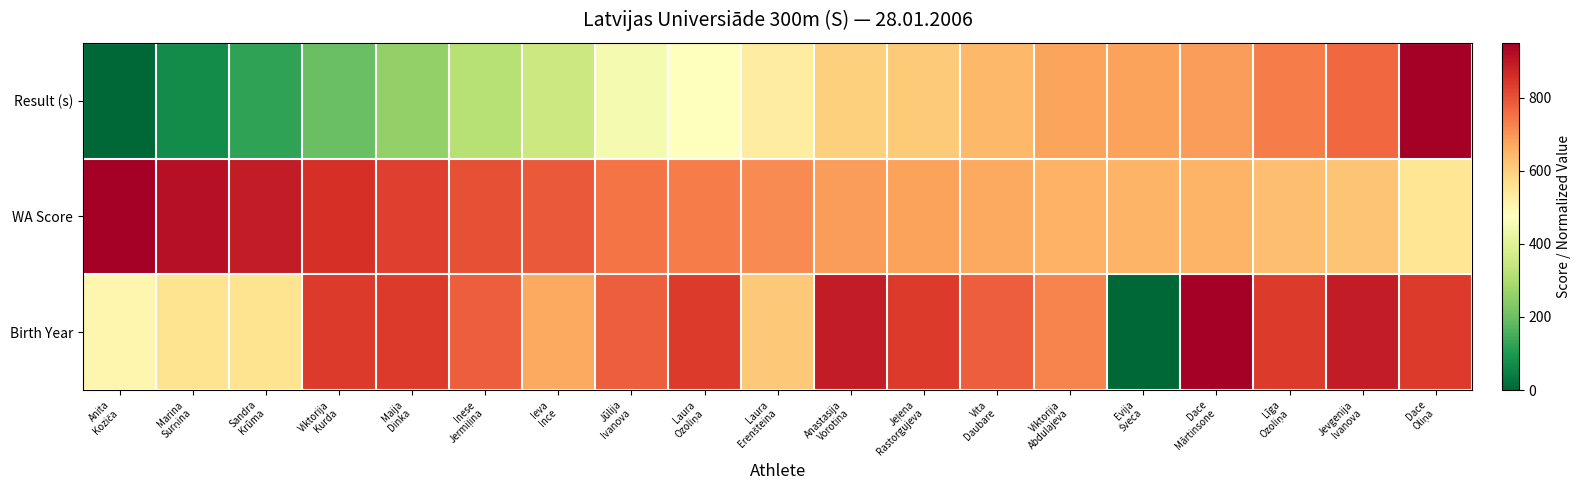

Reading left to right, list all the values displayed in this chart.

Result (s): Anita
Koziča=0.0	Marina
Surņina=72.8	Sandra
Krūma=123.4	Viktorija
Kurda=200.3	Maija
Dinka=259.4	Inese
Jermiļina=318.4	Ieva
Ince=353.2	Jūlija
Ivanova=451.3	Laura
Ozoliņa=473.4	Laura
Erenšteina=530.4	Anastasija
Vorotina=597.8	Jeļena
Rastorgujeva=610.5	Vita
Daubare=642.1	Viktorija
Abdulajeva=678.0	Evija
Šveca=682.2	Dace
Mārtinsone=688.5	Līga
Ozoliņa=736.0	Jevgenija
Ivanova=767.6	Dace
Oliņa=950.0
WA Score: Anita
Koziča=950.0	Marina
Surņina=916.0	Sandra
Krūma=892.0	Viktorija
Kurda=857.0	Maija
Dinka=831.0	Inese
Jermiļina=805.0	Ieva
Ince=789.0	Jūlija
Ivanova=748.0	Laura
Ozoliņa=738.0	Laura
Erenšteina=715.0	Anastasija
Vorotina=687.0	Jeļena
Rastorgujeva=682.0	Vita
Daubare=669.0	Viktorija
Abdulajeva=655.0	Evija
Šveca=653.0	Dace
Mārtinsone=651.0	Līga
Ozoliņa=632.0	Jevgenija
Ivanova=620.0	Dace
Oliņa=552.0
Birth Year: Anita
Koziča=502.9	Marina
Surņina=558.8	Sandra
Krūma=558.8	Viktorija
Kurda=838.2	Maija
Dinka=838.2	Inese
Jermiļina=782.4	Ieva
Ince=670.6	Jūlija
Ivanova=782.4	Laura
Ozoliņa=838.2	Laura
Erenšteina=614.7	Anastasija
Vorotina=894.1	Jeļena
Rastorgujeva=838.2	Vita
Daubare=782.4	Viktorija
Abdulajeva=726.5	Evija
Šveca=0.0	Dace
Mārtinsone=950.0	Līga
Ozoliņa=838.2	Jevgenija
Ivanova=894.1	Dace
Oliņa=838.2